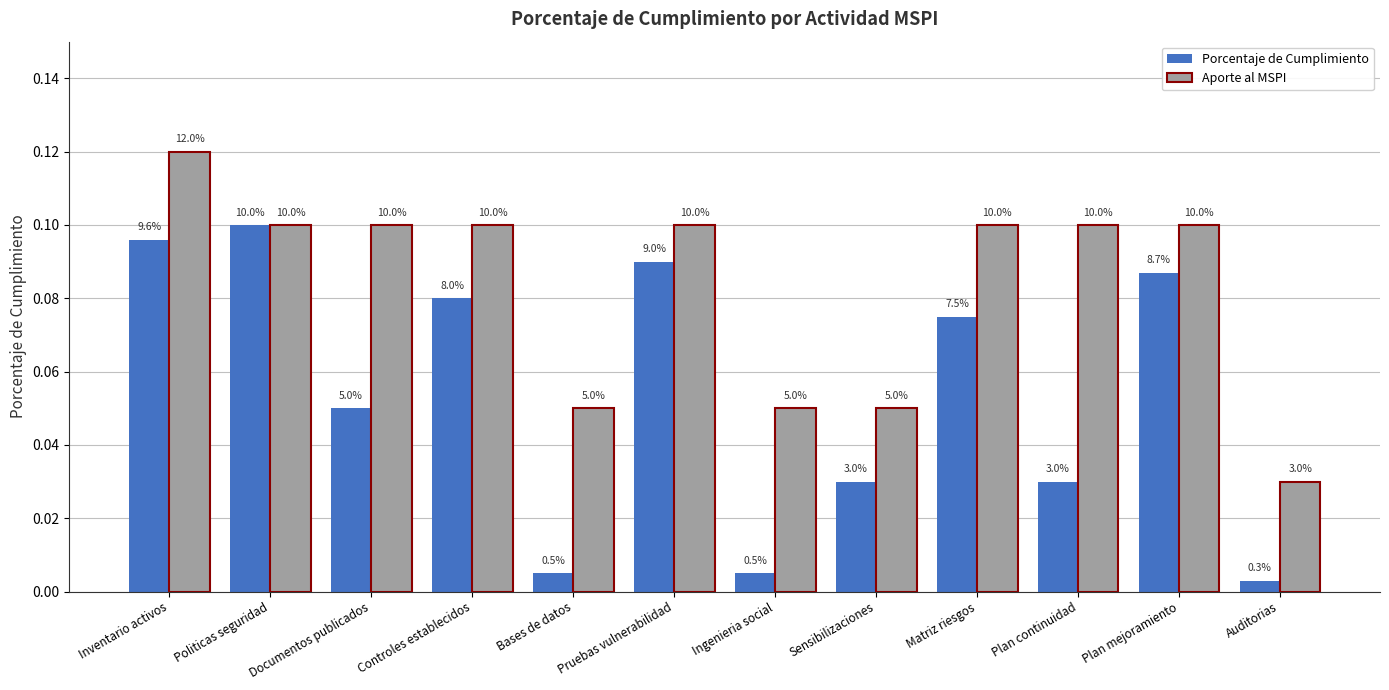

Is the value of Aporte al MSPI at Inventario activos greater than the value of Porcentaje de Cumplimiento at Ingenieria social?

Yes